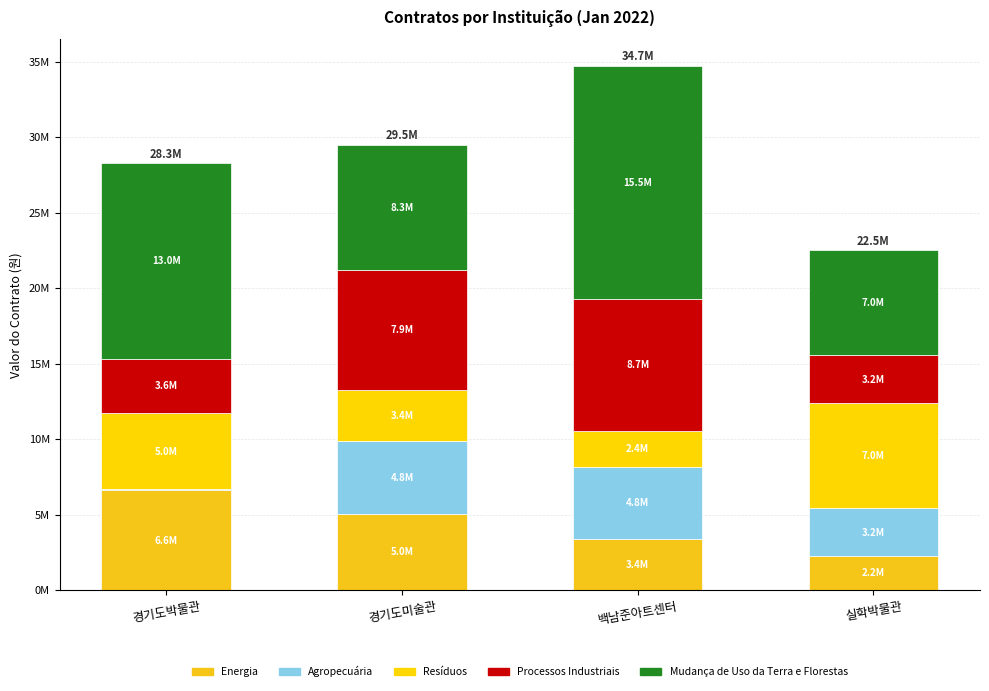

Are the bars grouped side by side (vs. stacked)?

No